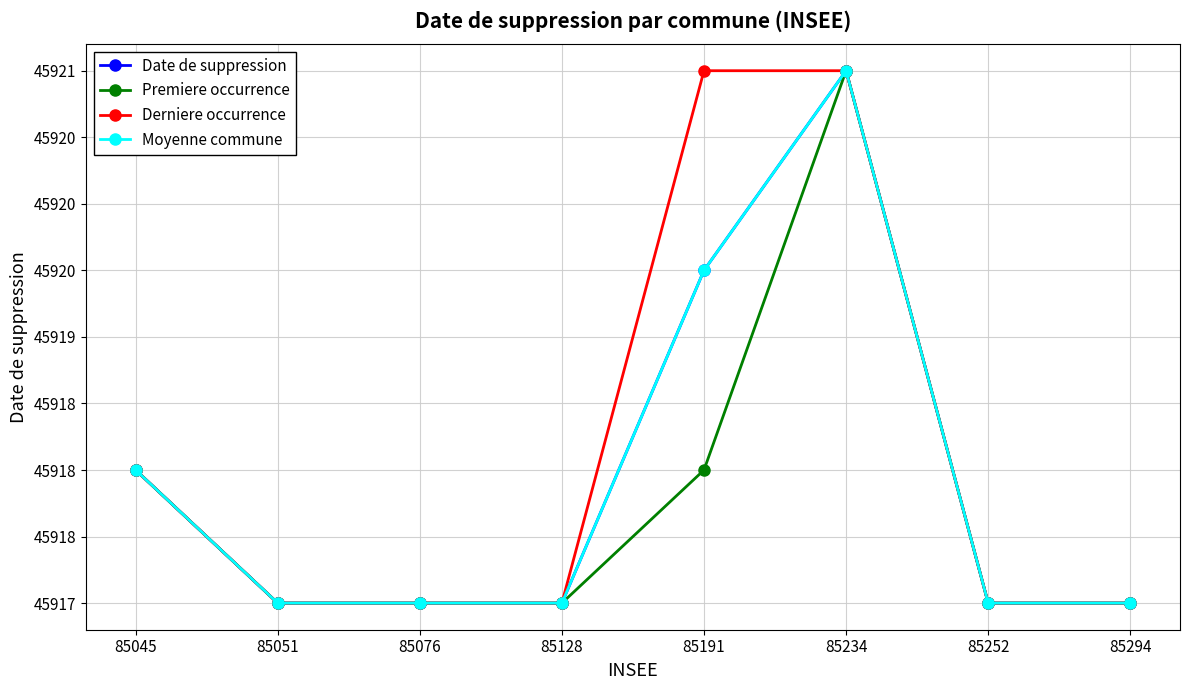

Is this an area chart (filled region under the line)?

No